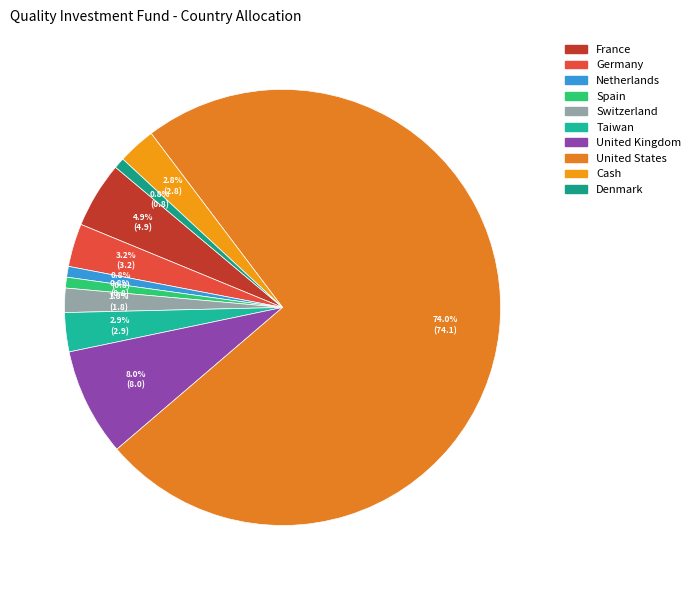

To the nearest percent, what is the difference between the Germany and Spain slice percentages?

2%